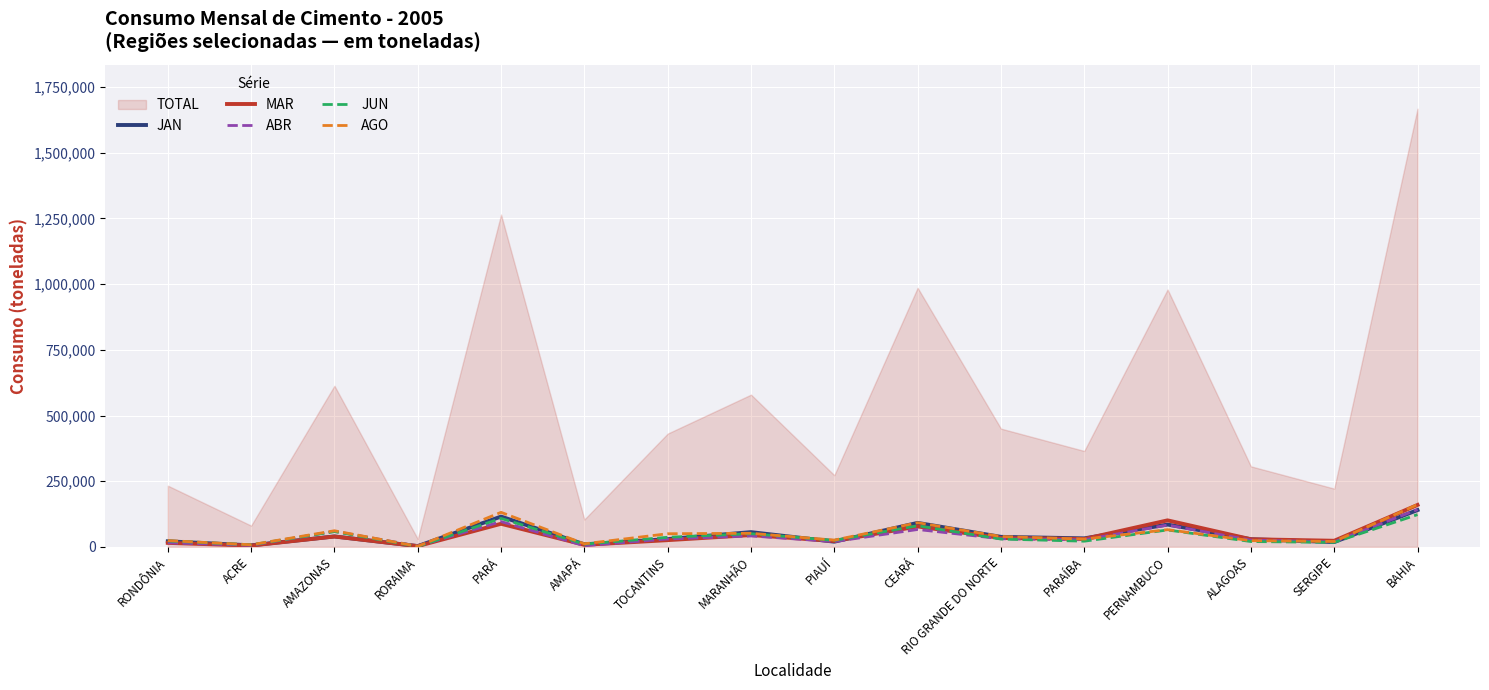

What is the highest value of the ABR series?

142063